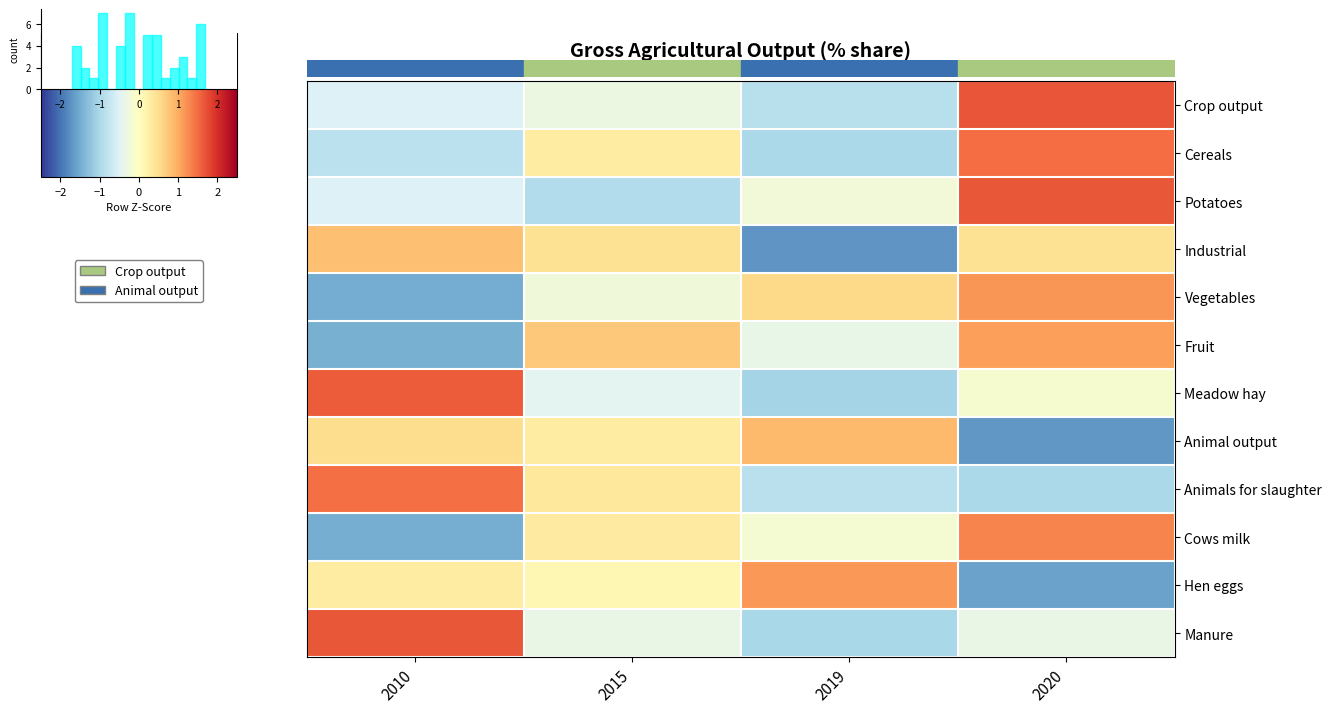

What is the lowest value of the Meadow hay series?

-1.0